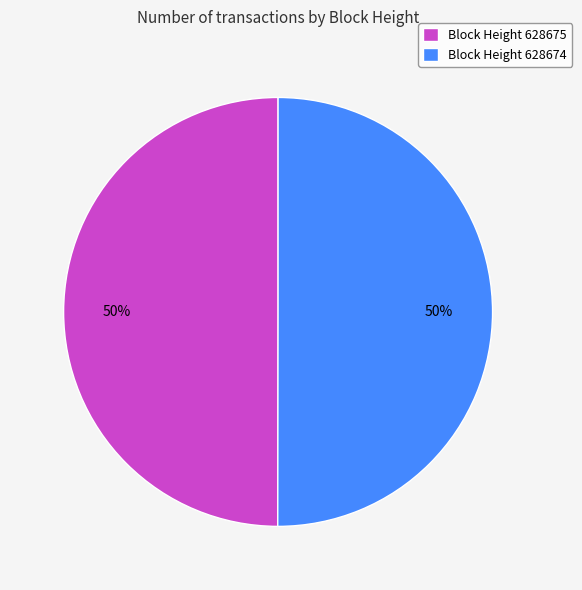

What is the ratio of the value at Block Height 628674 to the value at Block Height 628675?

1.0